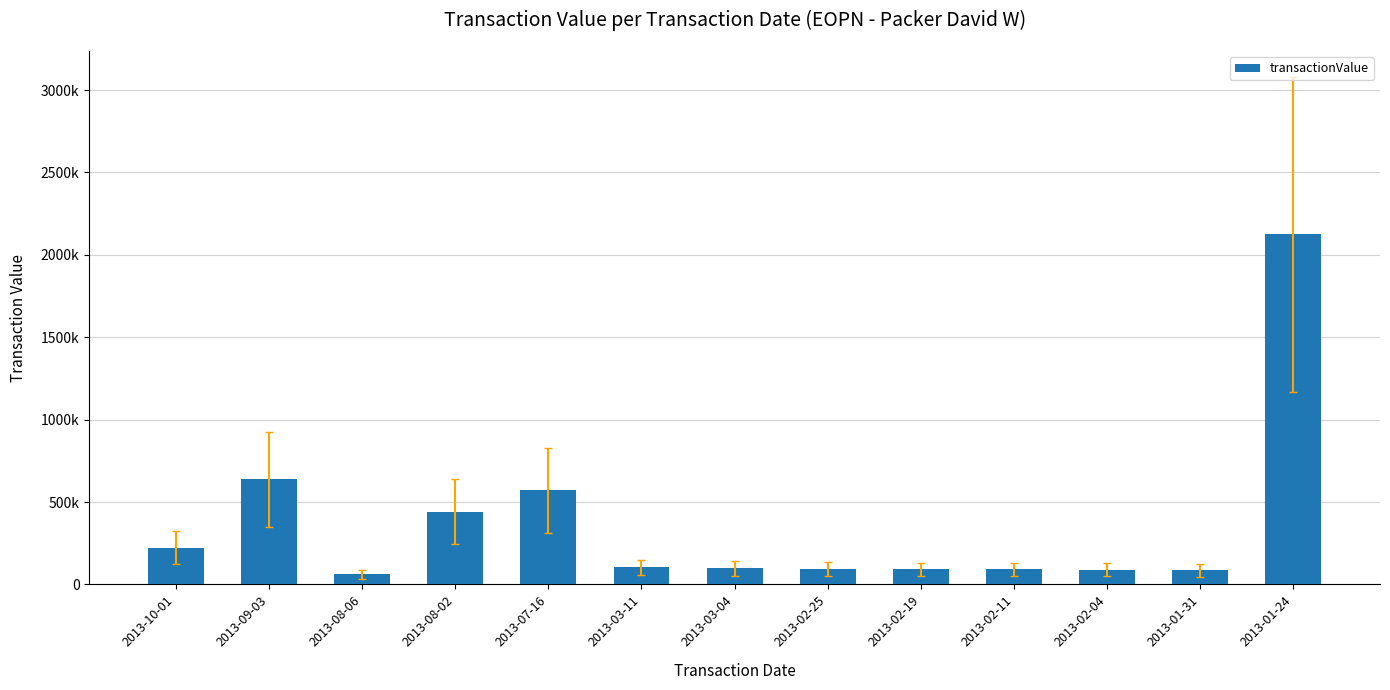

The chart shows a value of 79972 at 2013-08-06. True or false?

False